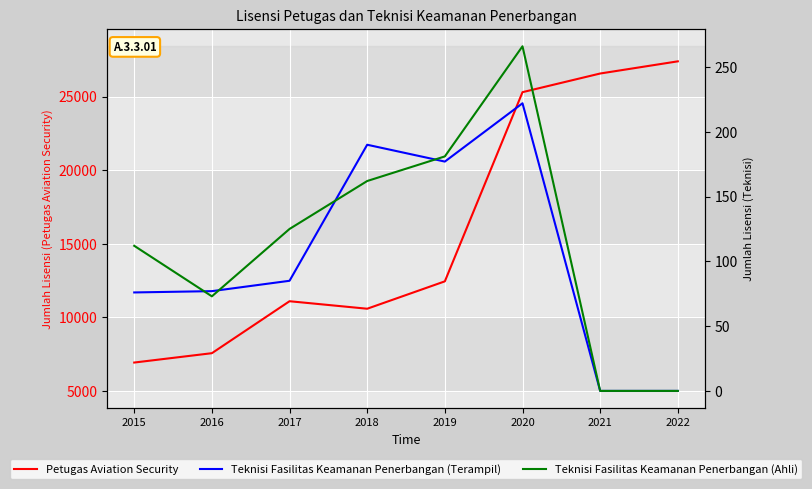

True or false: Petugas Aviation Security has a value of 11096 at 2017.

True